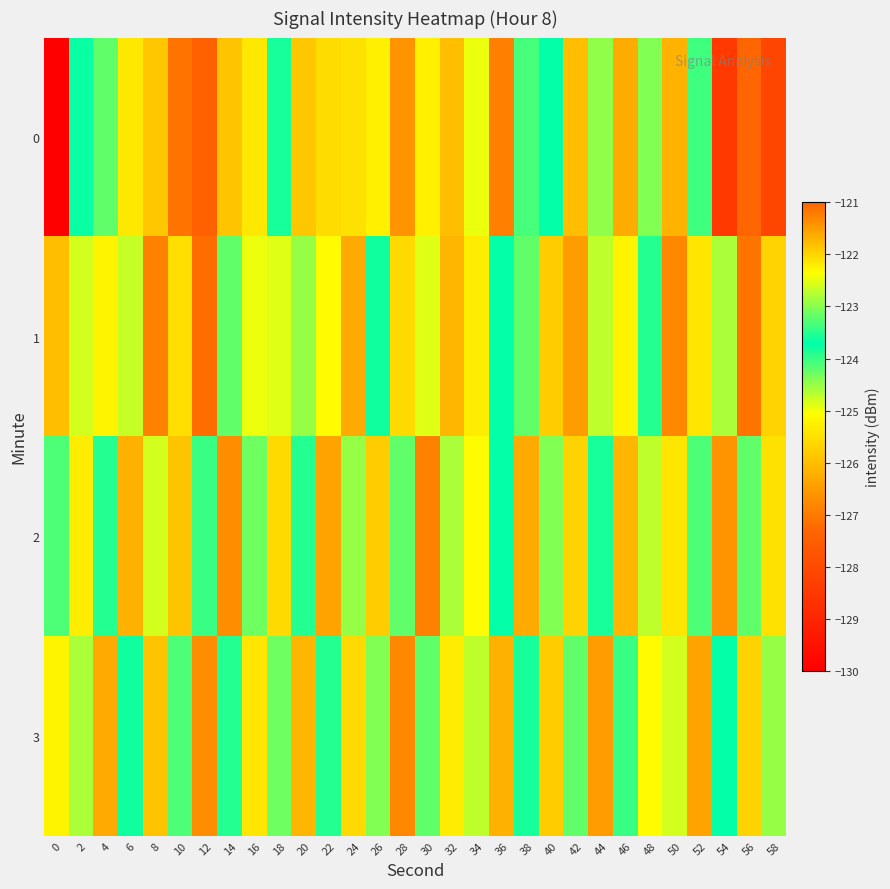

Which has a higher value, 54 or 2?

2